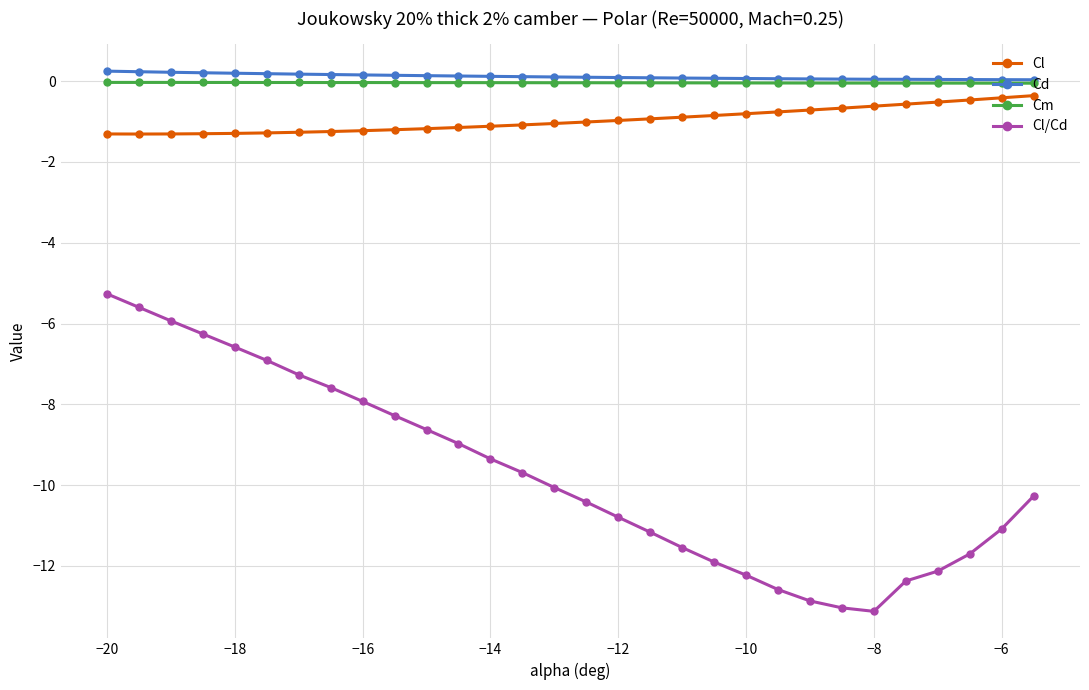

What is the smallest value displayed?

-13.1